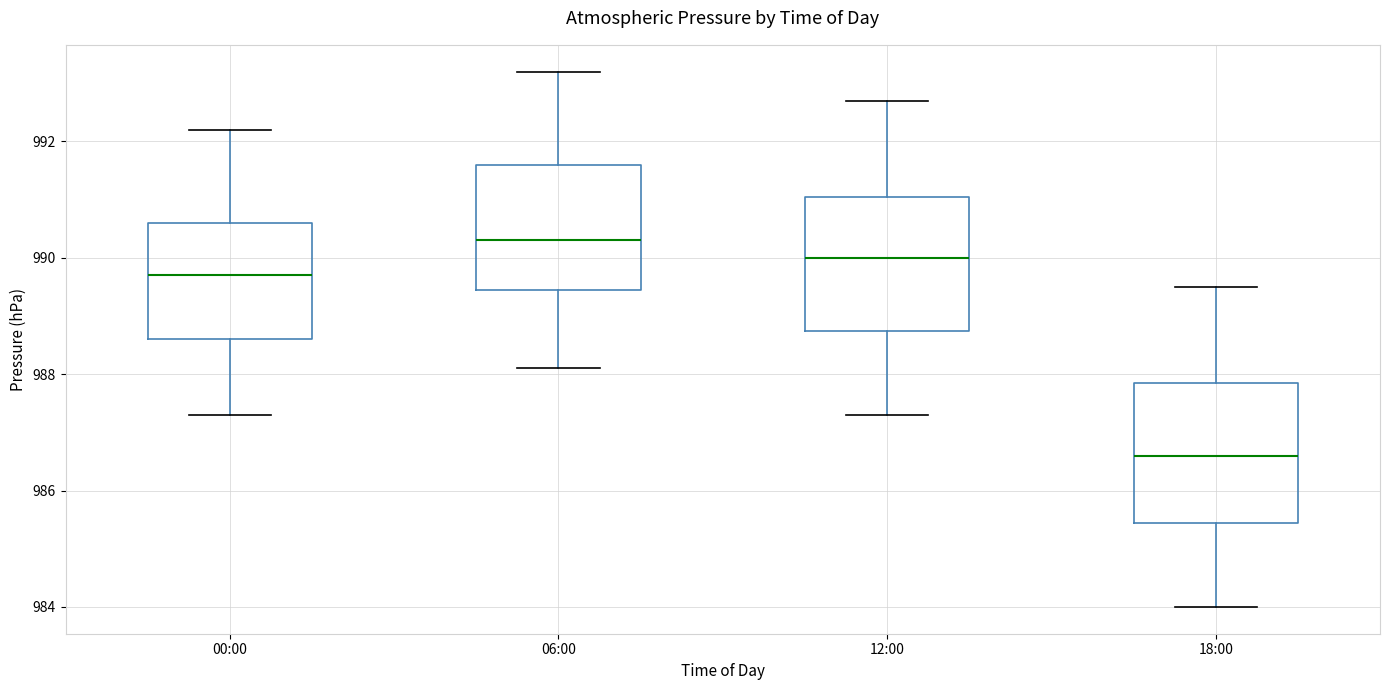

Where is the upper edge of the box for 06:00 on the y-axis? The values are not printed on the chart, so give them approximately, as read against the axis.

991.6